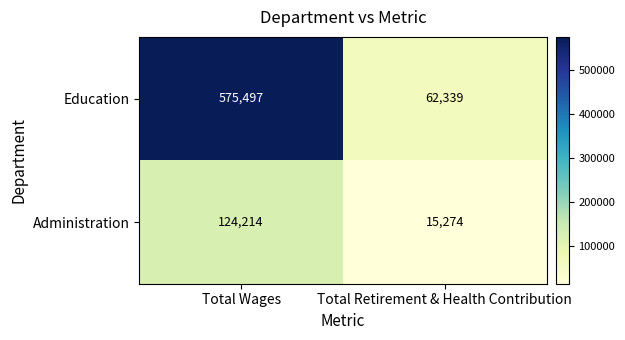

Which series has the widest spread of values?

Education